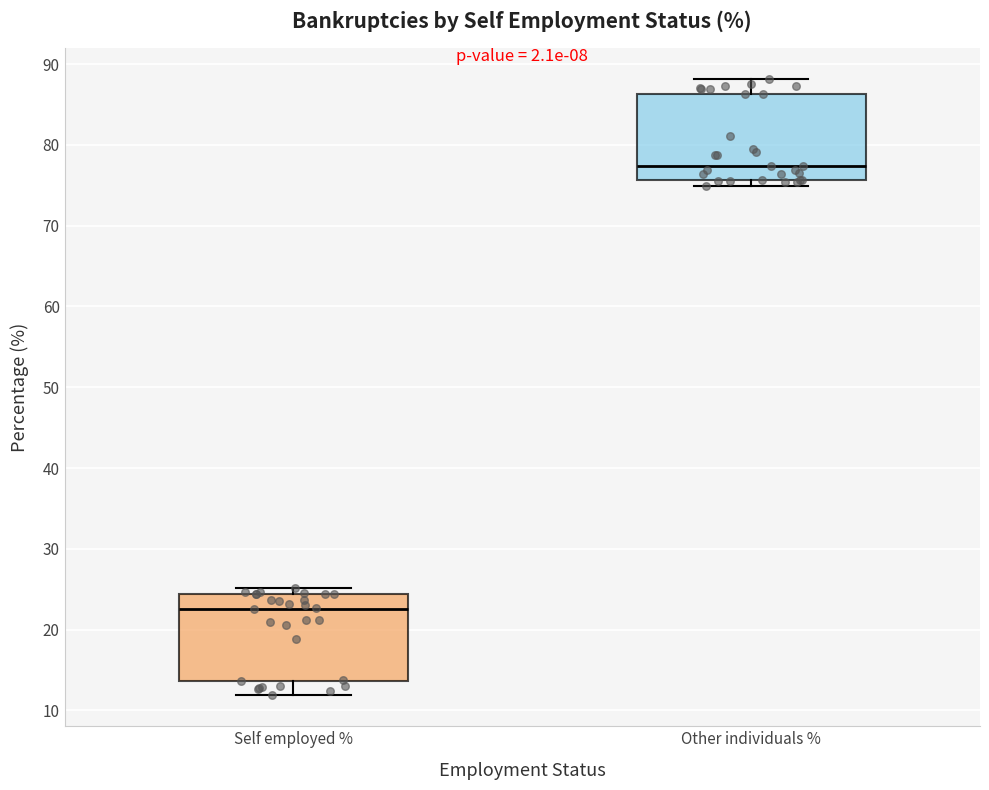

Reading left to right, transcribe this box plot: for each box, give where its median line is, the range the box spans, and where its two whiskers end, as read against the y-axis. The values are not printed on the chart, so give them approximately, as read against the axis.

Self employed %: median 23, box 14 to 24, whiskers 12 to 25
Other individuals %: median 77, box 76 to 86, whiskers 75 to 88